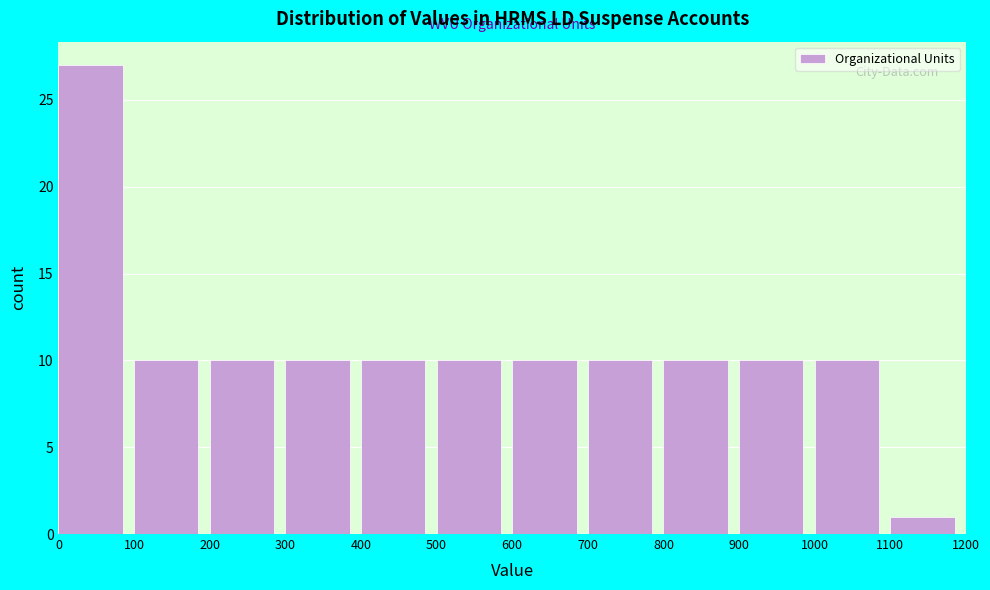

Reading left to right, transcribe this chart: for each bar, give the range it covers on the x-axis and its height. The values are not printed on the chart, so give them approximately, as read against the axis.

0 to 100: 27
100 to 200: 10
200 to 300: 10
300 to 400: 10
400 to 500: 10
500 to 600: 10
600 to 700: 10
700 to 800: 10
800 to 900: 10
900 to 1000: 10
1000 to 1100: 10
1100 to 1200: 1